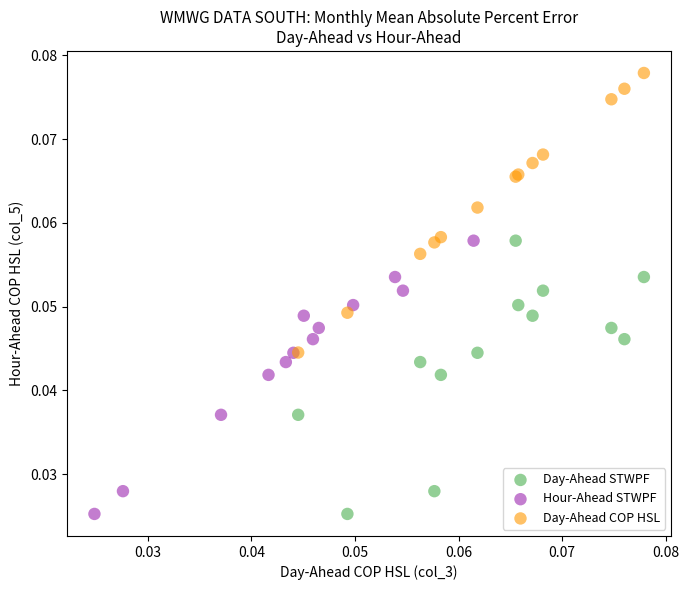

What are all the series names shown in the legend?

Day-Ahead STWPF, Hour-Ahead STWPF, Day-Ahead COP HSL